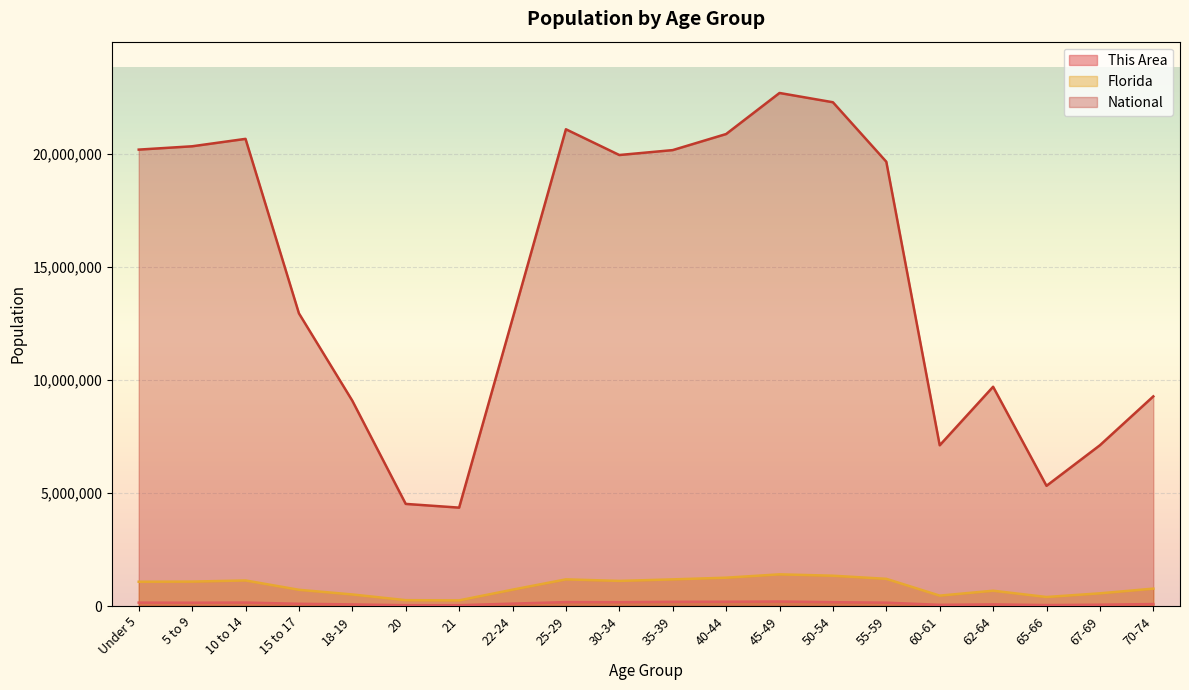

Where is Florida nearest to the value 824902?

70-74